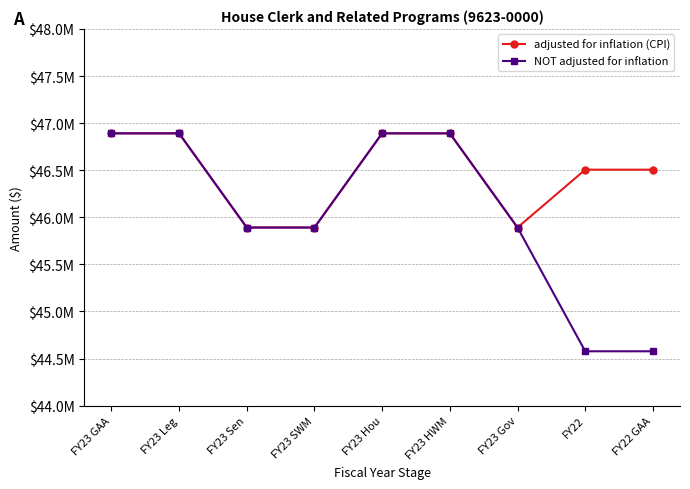

What are all the series names shown in the legend?

adjusted for inflation (CPI), NOT adjusted for inflation